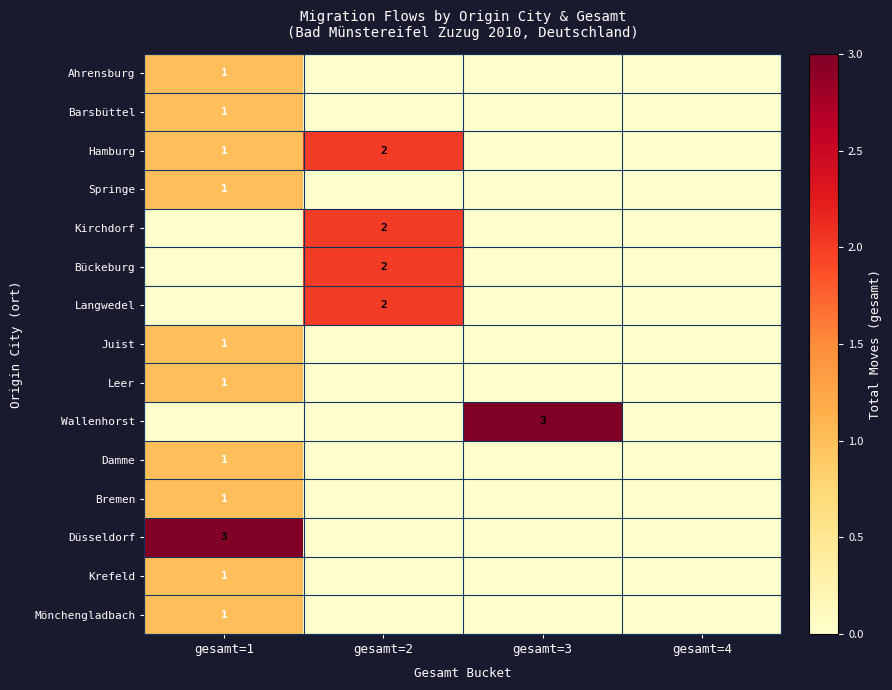

Is it true that Barsbüttel equals 0 at gesamt=1?

False